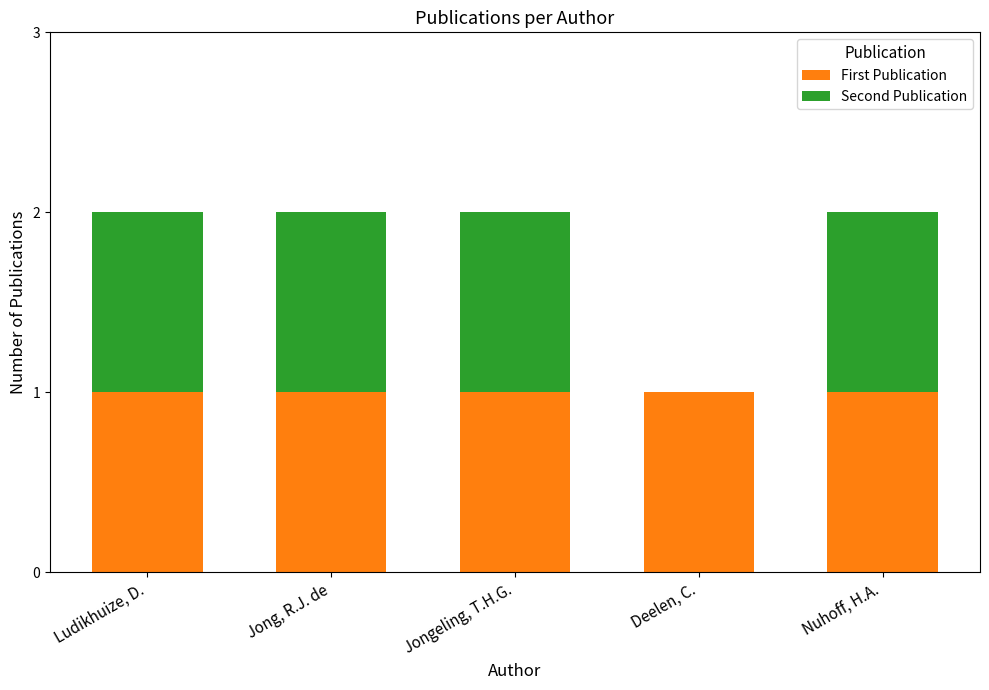

What is the sum of all First Publication values?

5